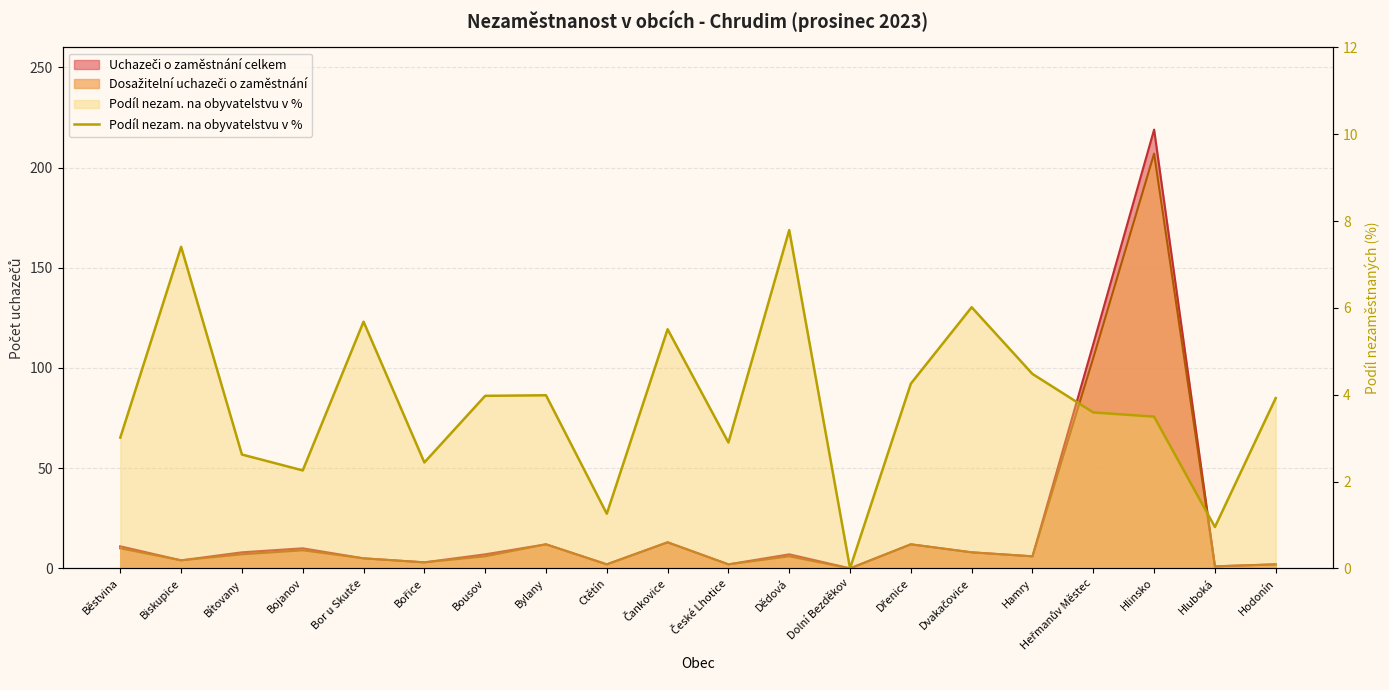

Count the number of values greater than 3.

13